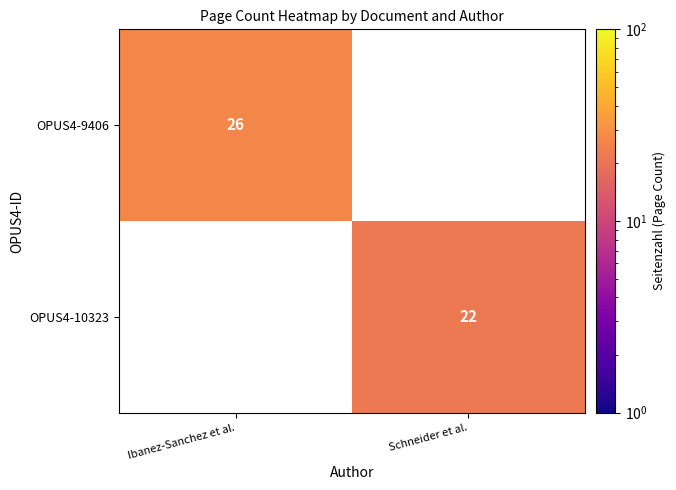

True or false: OPUS4-10323 has a value of 34.5 at Schneider et al..

False